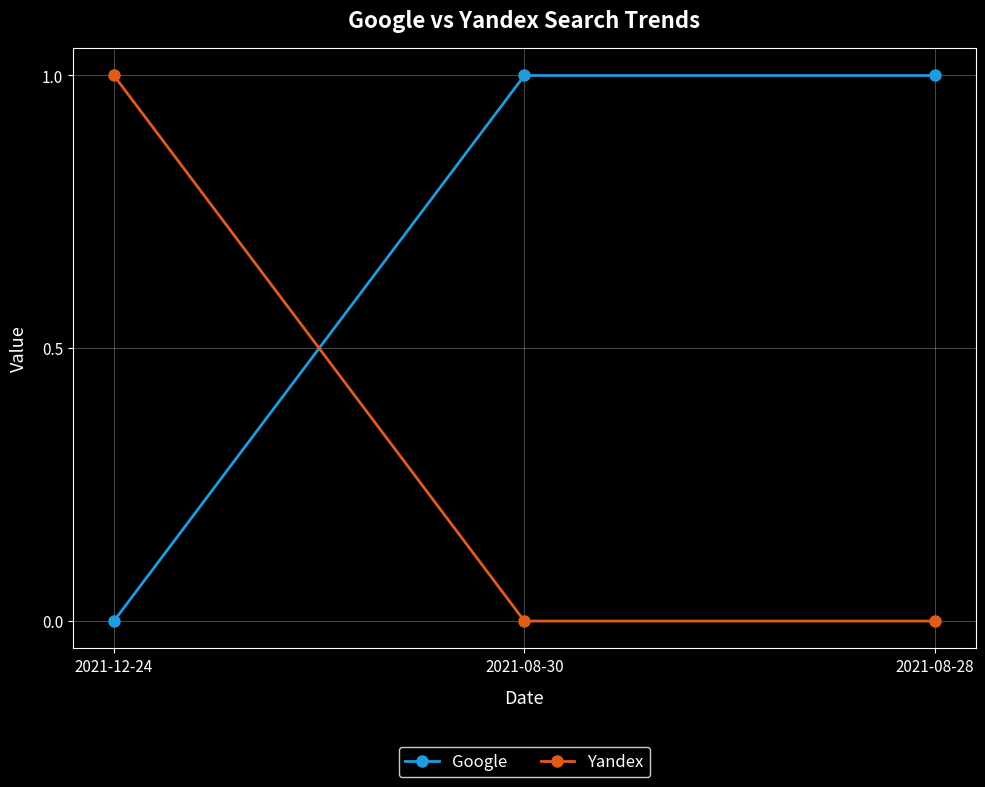

Which category has the highest value in the Yandex series?

2021-12-24